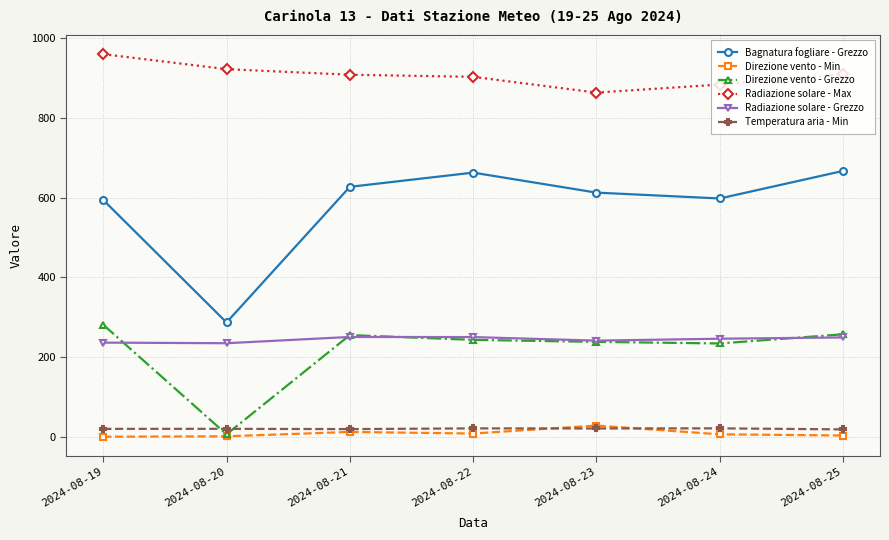

Which series changed the most between 2024-08-23 and 2024-08-25?

Bagnatura fogliare - Grezzo